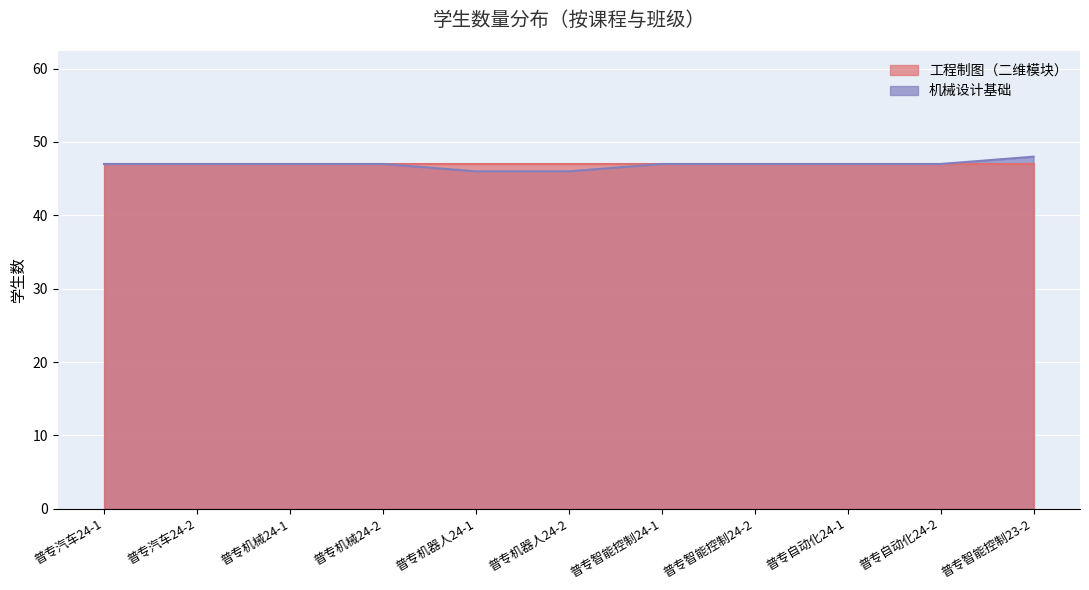

What is the value of the 8th point from the left?

47